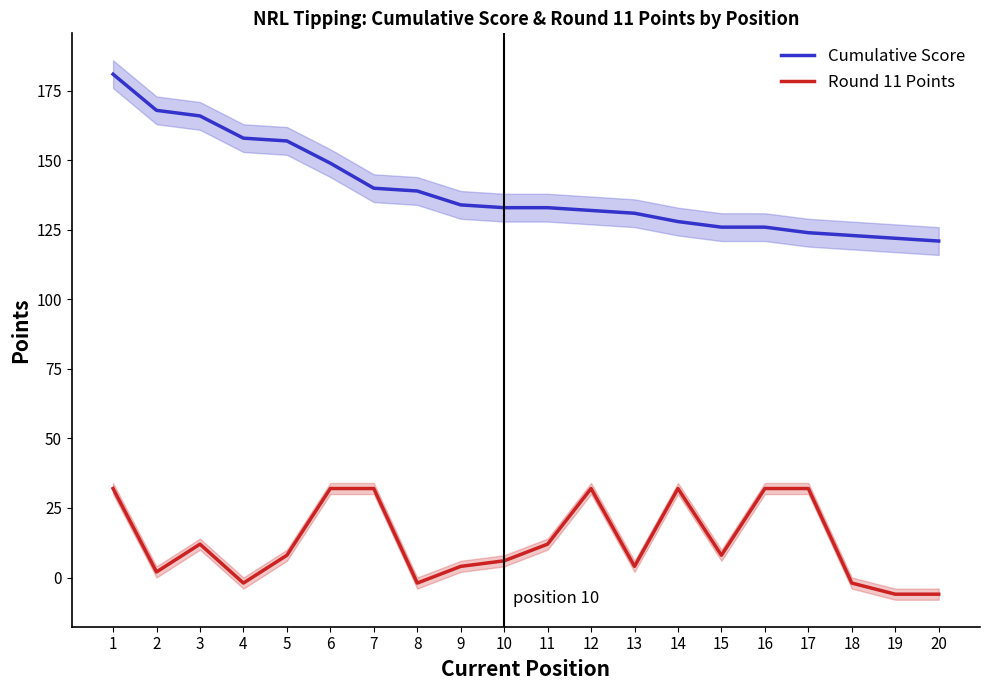

What is the total value across all series at 6?

181